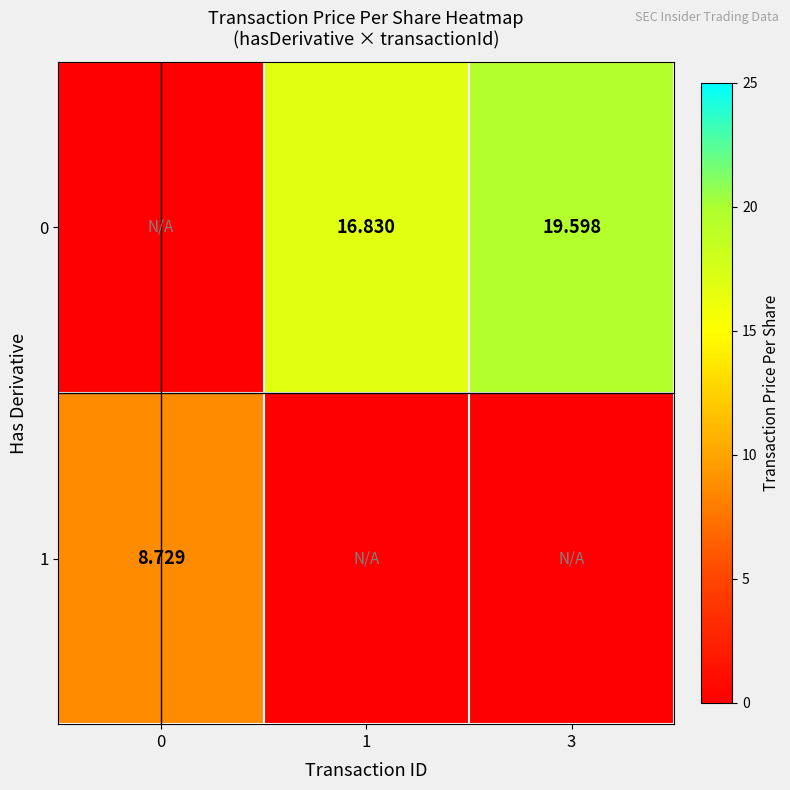

Where does the 0 series first go above 16?

1